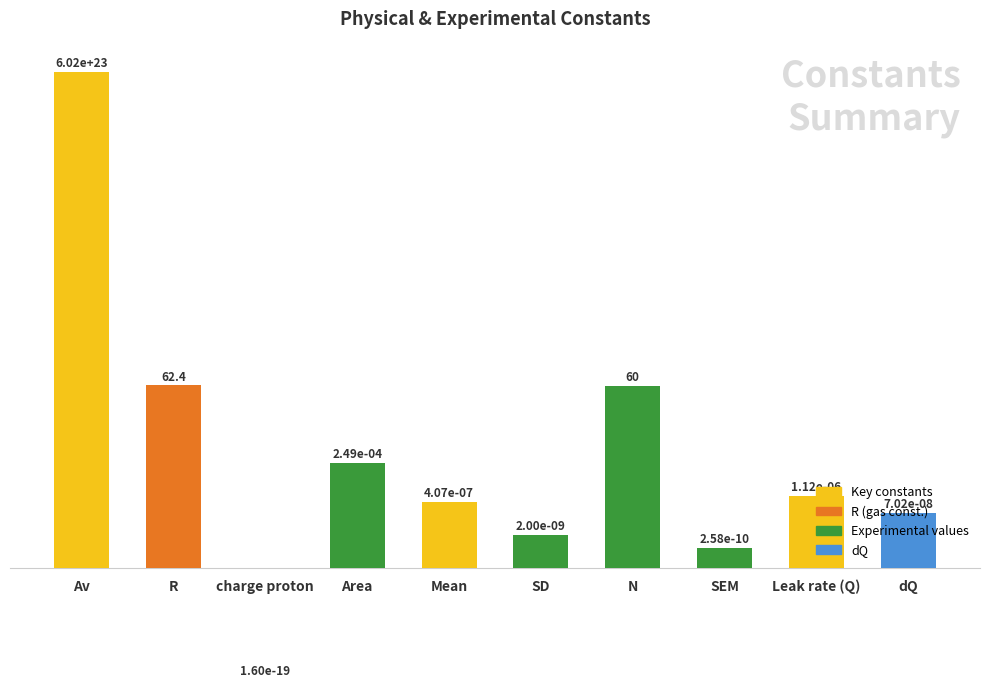

Reading left to right, what are all the values shown in this chart?

602200000000000027262976.0	62.4	0.0	0.0	0.0	0.0	60.0	0.0	0.0	0.0